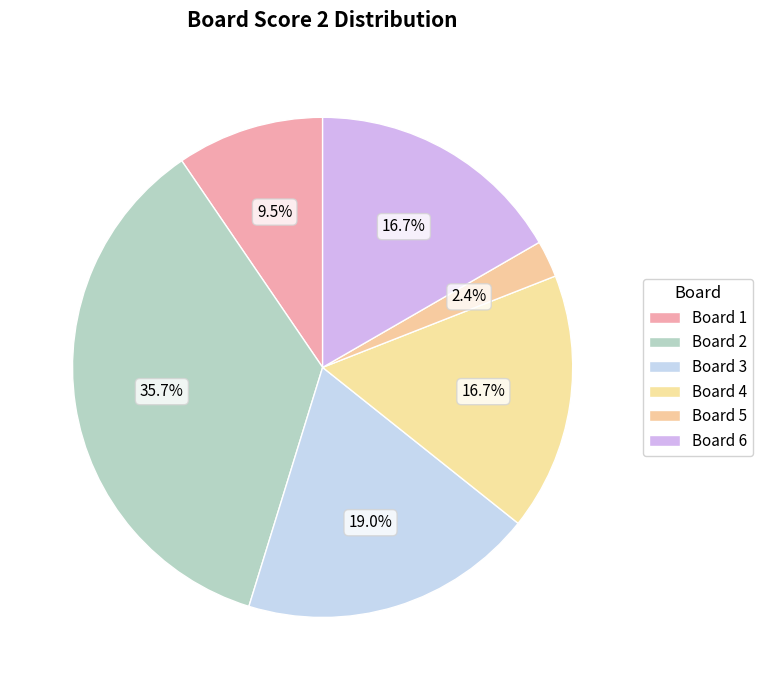

Does Board 3 account for over 50% of the chart?

No